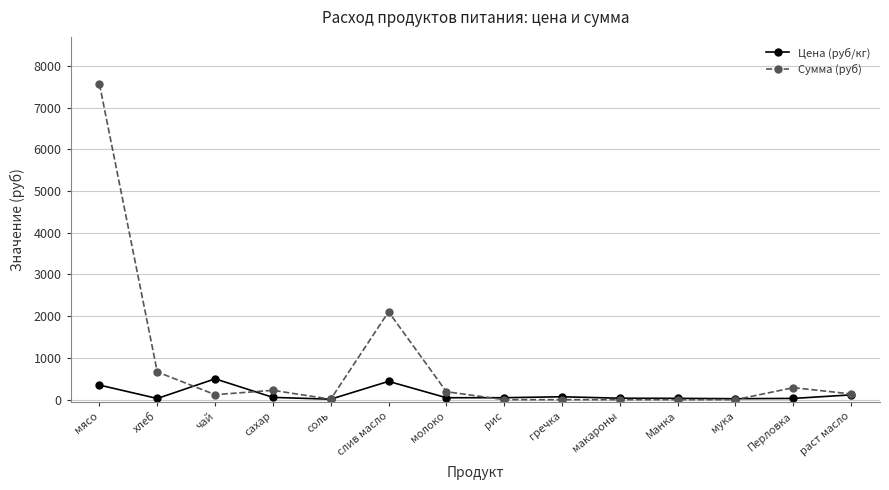

What is the value of the Цена (руб/кг) point at the 9th from the left?

70.0